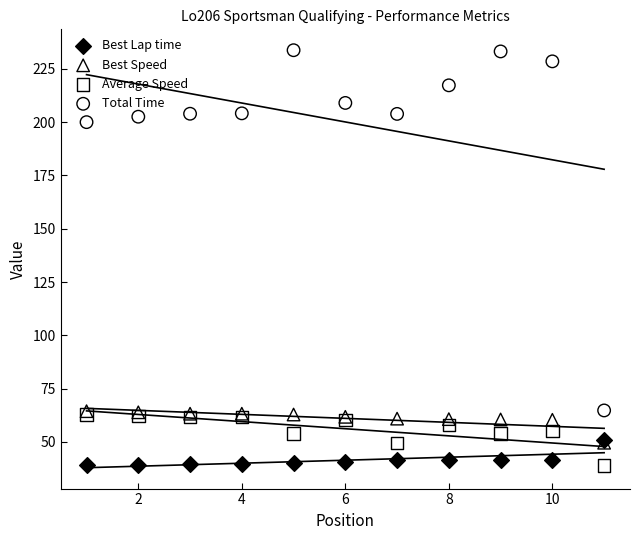

Which series contains the lowest Y value?

Average Speed